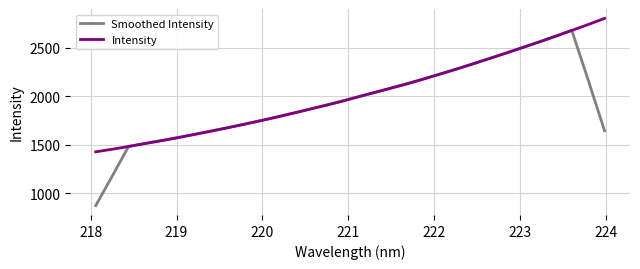

Rank the series by their maximum value, from lowest to highest.

Smoothed Intensity, Intensity